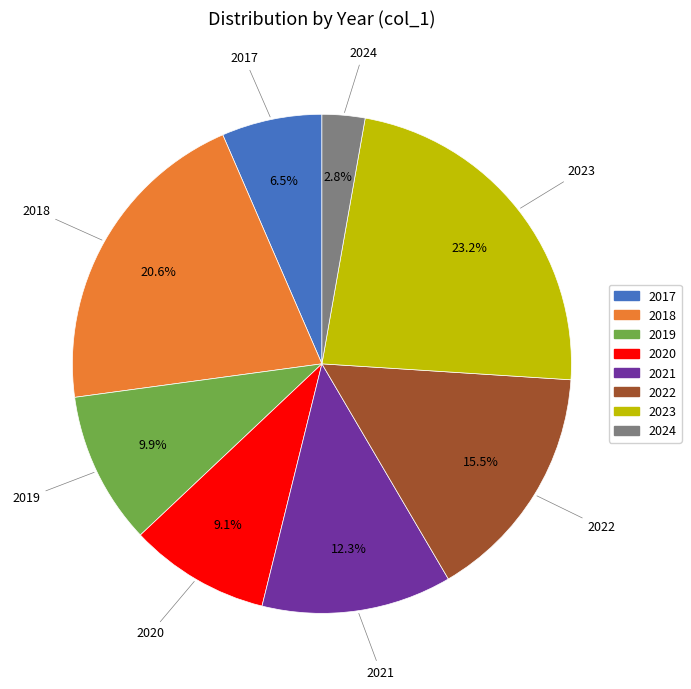

Is it true that 2021 is 12% of the pie?

True